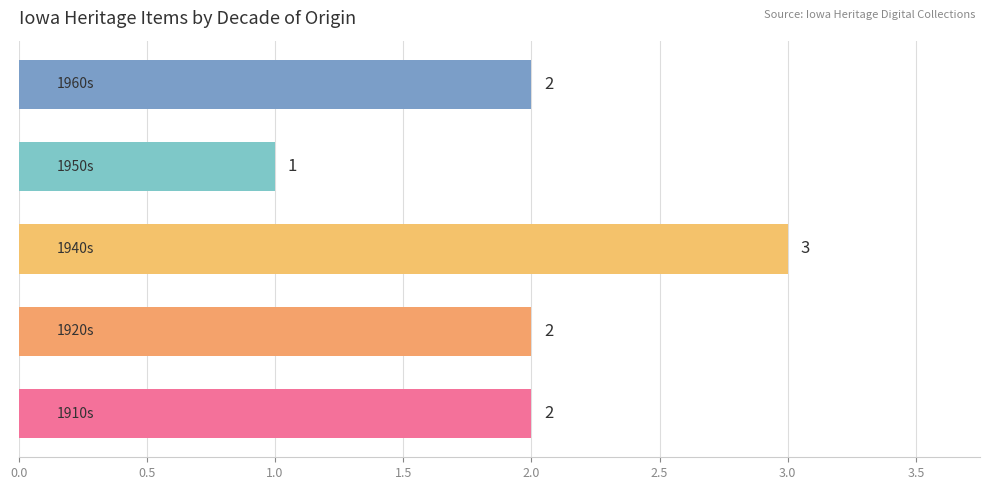

Count the values in the range 2 to 3.

4